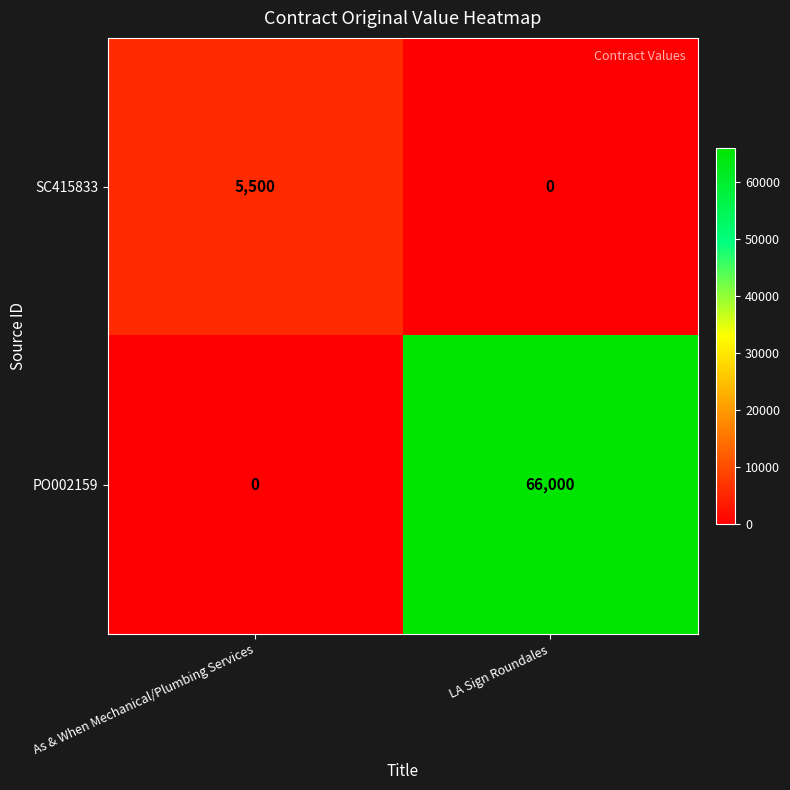

What is the sum of all PO002159 values?

66000